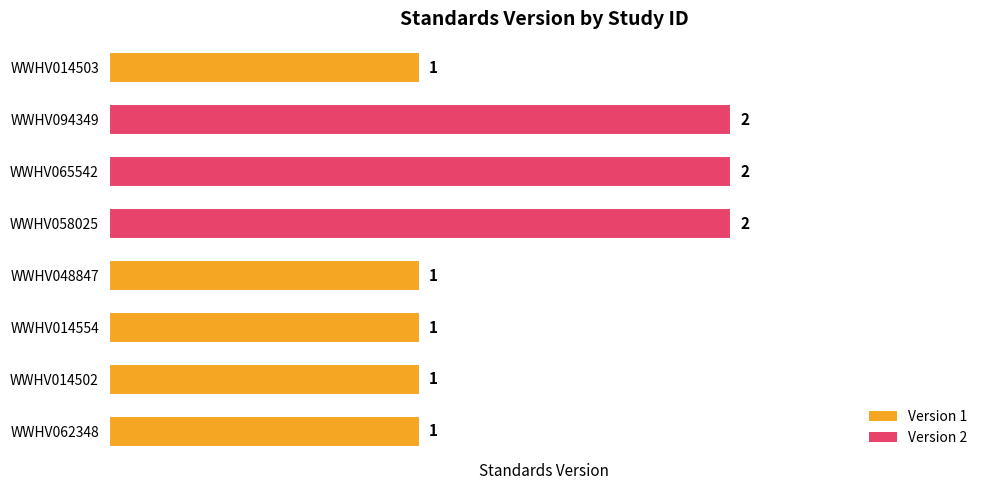

What is the sum of all values?

11